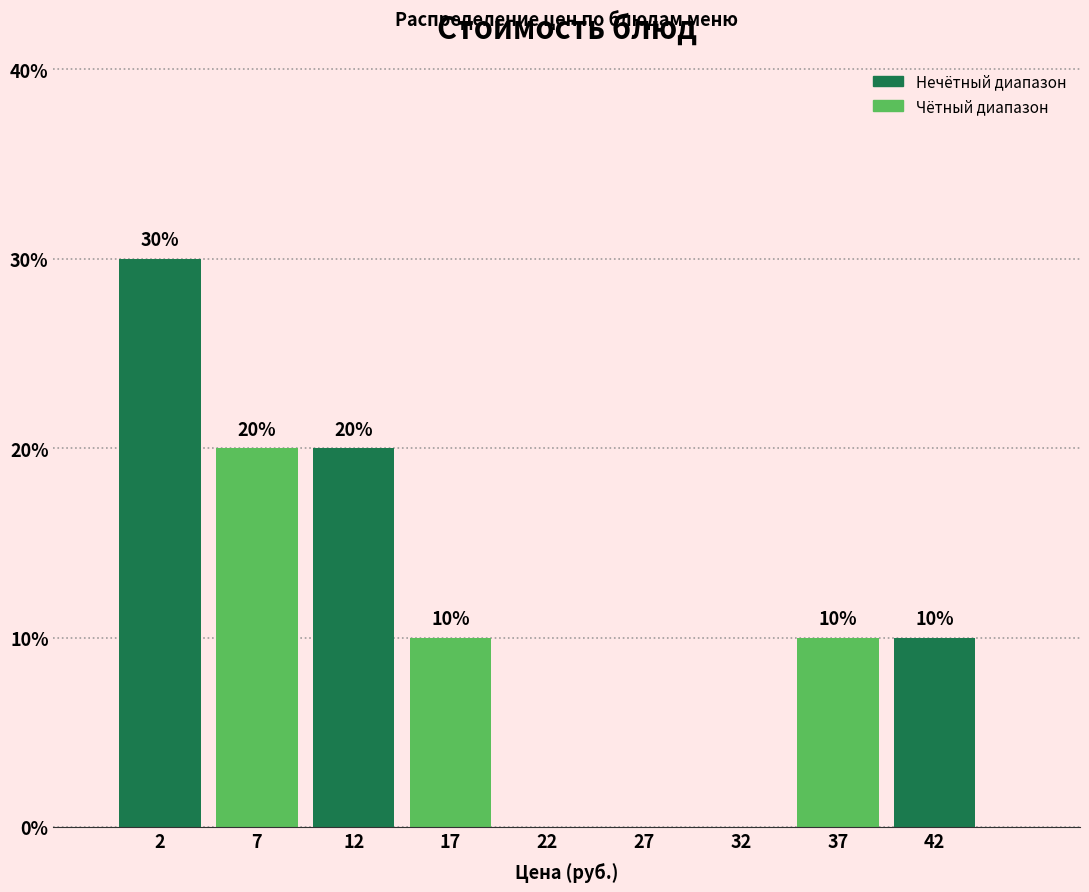

Over which range of the x-axis is the bar tallest?

0 to 5